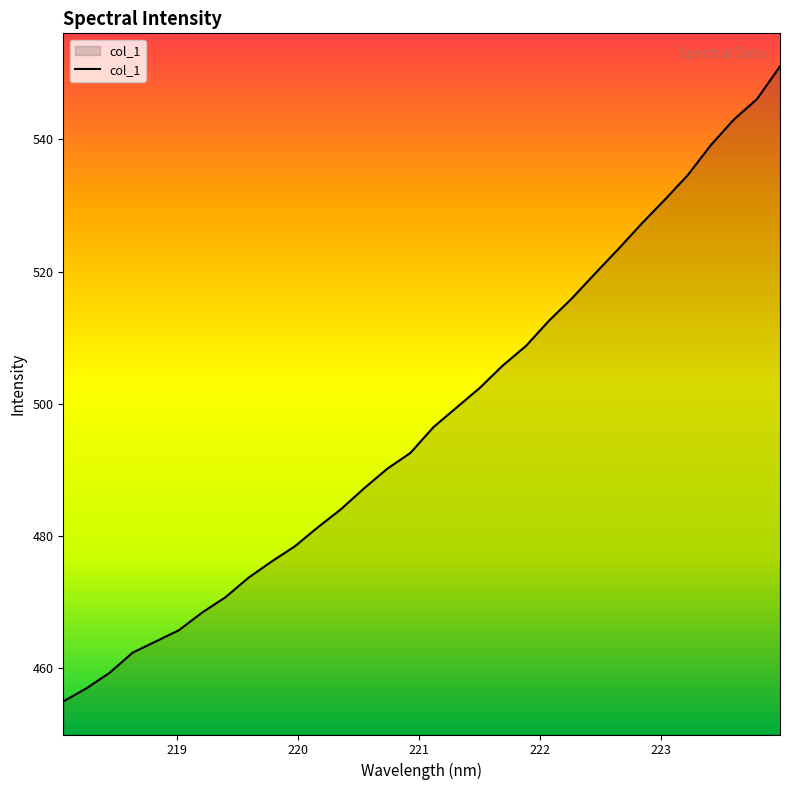

What is the greatest value displayed?

551.0